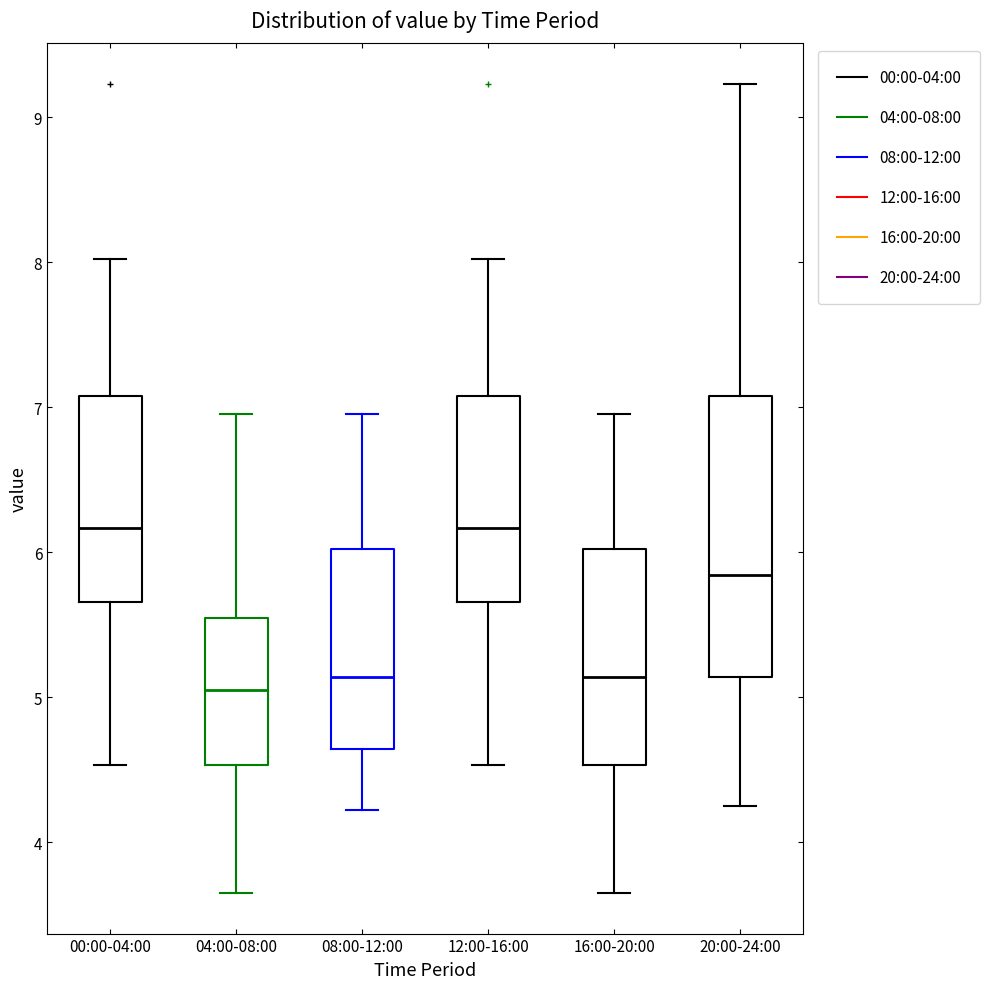

Where does the upper whisker of the box for 08:00-12:00 end on the y-axis? The values are not printed on the chart, so give them approximately, as read against the axis.

7.0